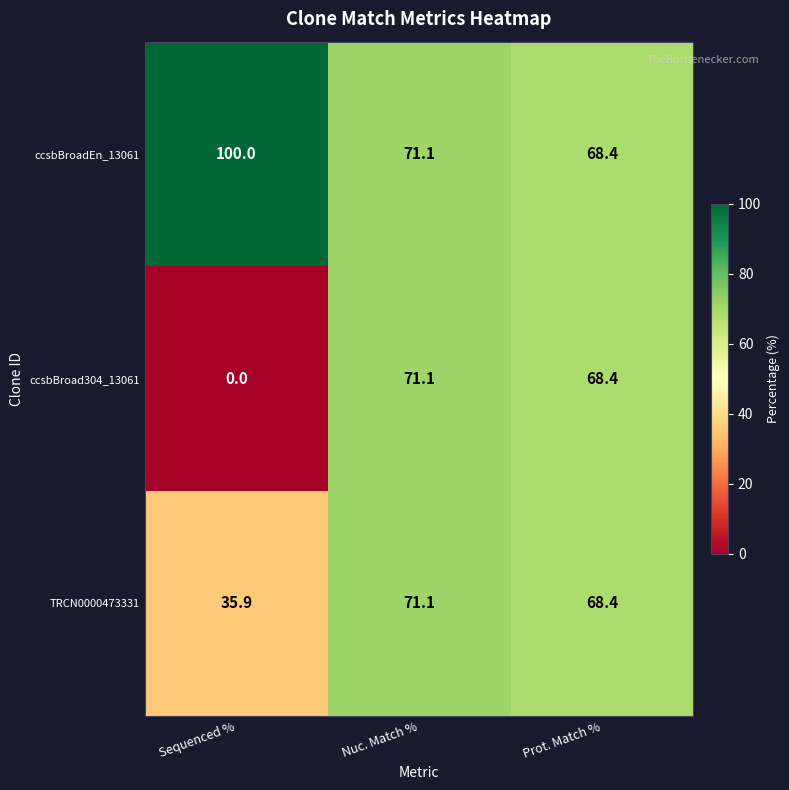

What is the greatest value displayed?

100.0